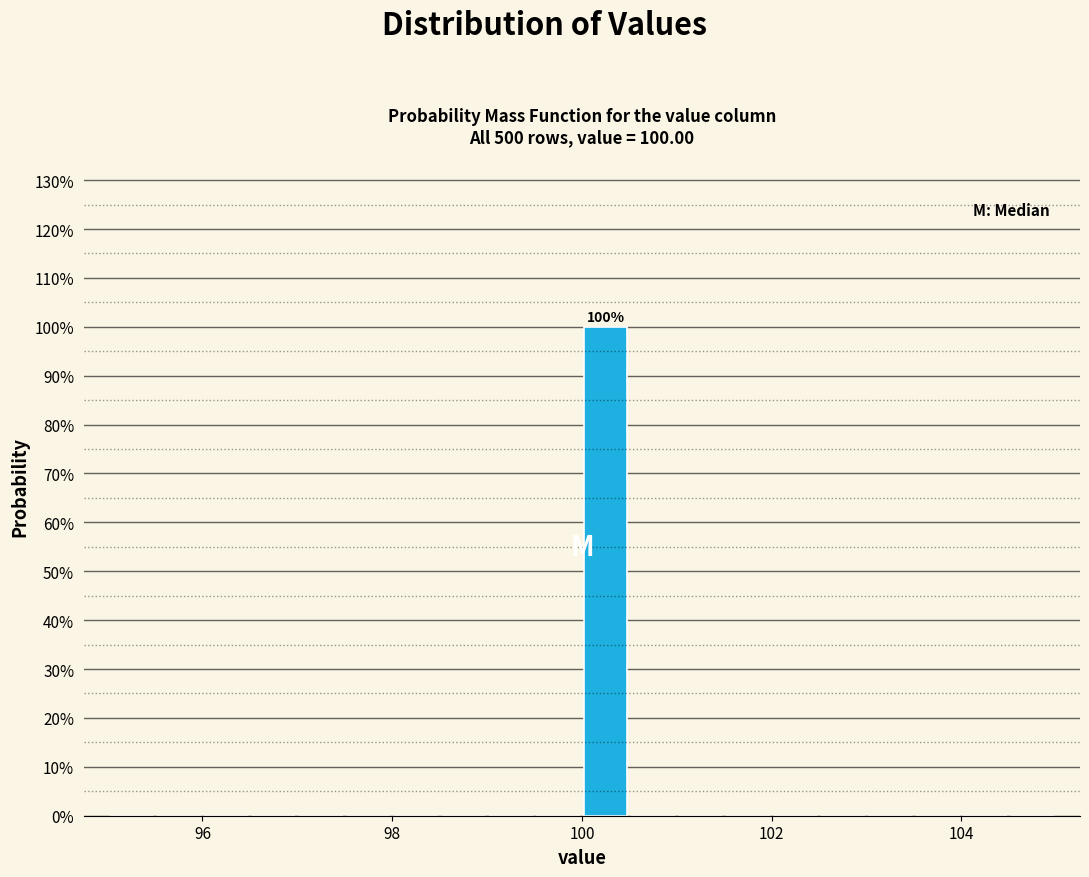

Around what value on the x-axis is the tallest bar? Give the approximate position of its centre, as read against the axis.

100.2